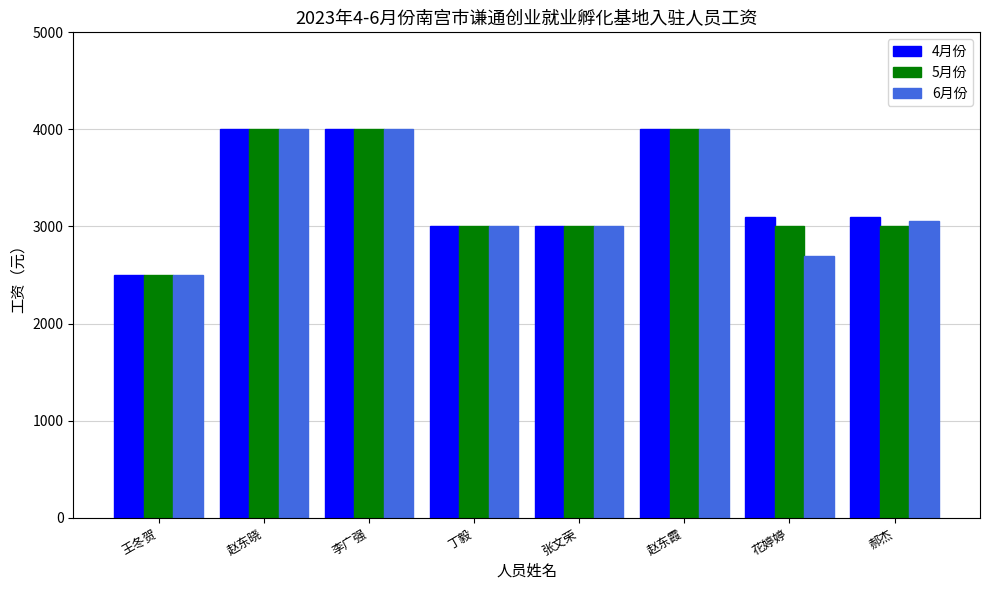

How many data points in 5月份 are less than 3000?

1